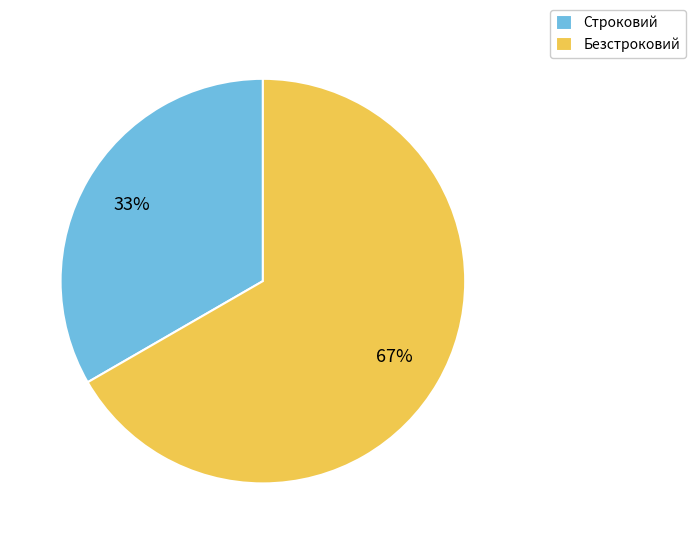

Is the sum of Строковий and Безстроковий greater than half?

Yes